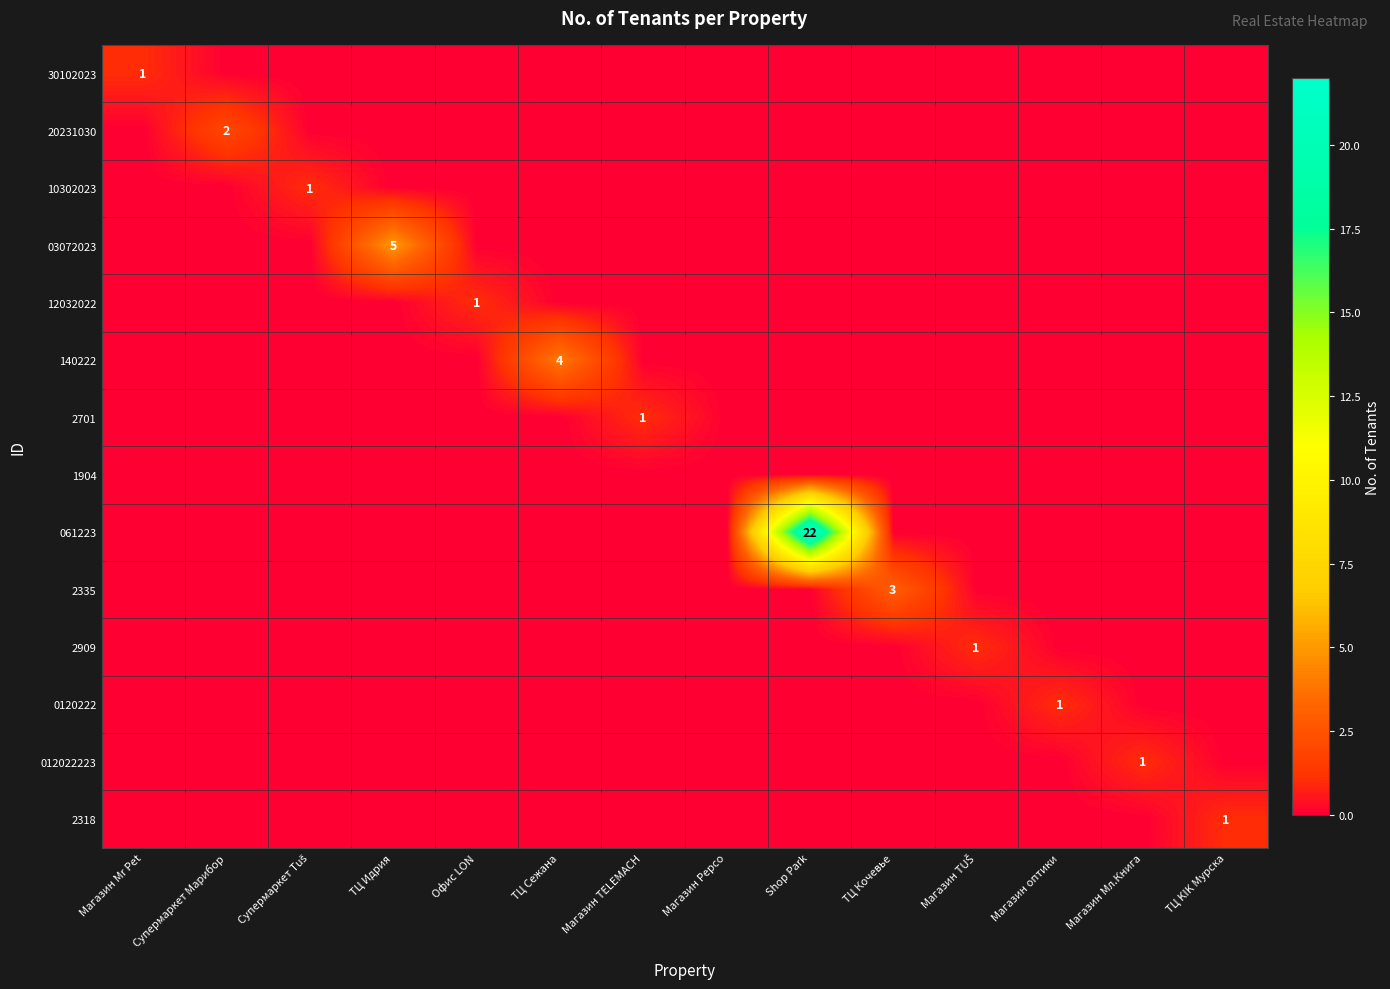

Rank the series by their maximum value, from highest to lowest.

061223, 03072023, 140222, 2335, 20231030, 30102023, 10302023, 12032022, 2701, 2909, 0120222, 012022223, 2318, 1904